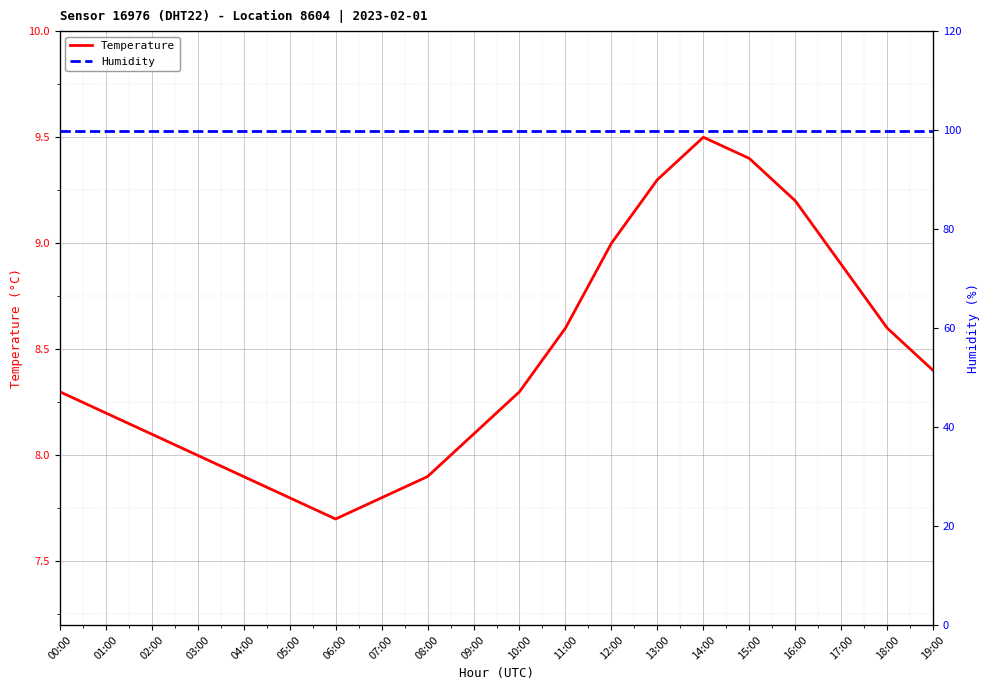

At which category is the sum across all series the highest?

14:00